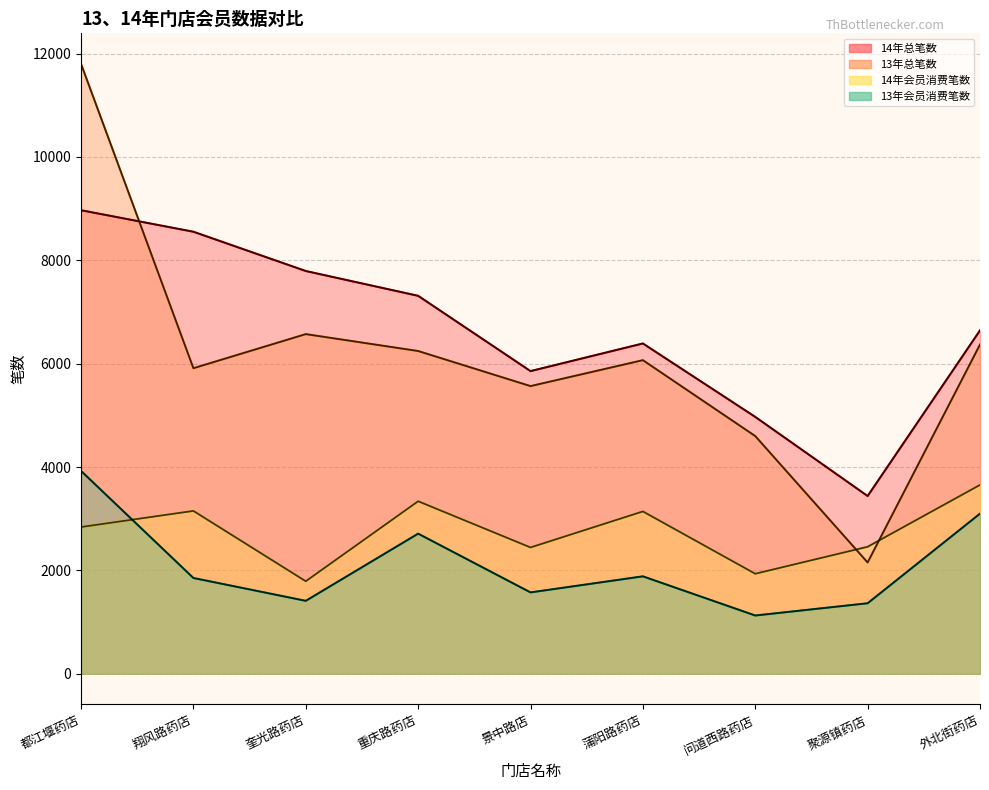

Reading left to right, list all the values displayed in this chart.

14年总笔数: 都江堰药店=8969	翔风路药店=8553	奎光路药店=7793	重庆路药店=7313	景中路店=5856	蒲阳路药店=6391	问道西路药店=4970	聚源镇药店=3439	外北街药店=6644
13年总笔数: 都江堰药店=11802	翔风路药店=5912	奎光路药店=6572	重庆路药店=6245	景中路店=5566	蒲阳路药店=6068	问道西路药店=4599	聚源镇药店=2153	外北街药店=6370
14年会员消费笔数: 都江堰药店=2839	翔风路药店=3151	奎光路药店=1790	重庆路药店=3338	景中路店=2444	蒲阳路药店=3141	问道西路药店=1935	聚源镇药店=2457	外北街药店=3654
13年会员消费笔数: 都江堰药店=3925	翔风路药店=1853	奎光路药店=1411	重庆路药店=2711	景中路店=1574	蒲阳路药店=1885	问道西路药店=1127	聚源镇药店=1364	外北街药店=3098